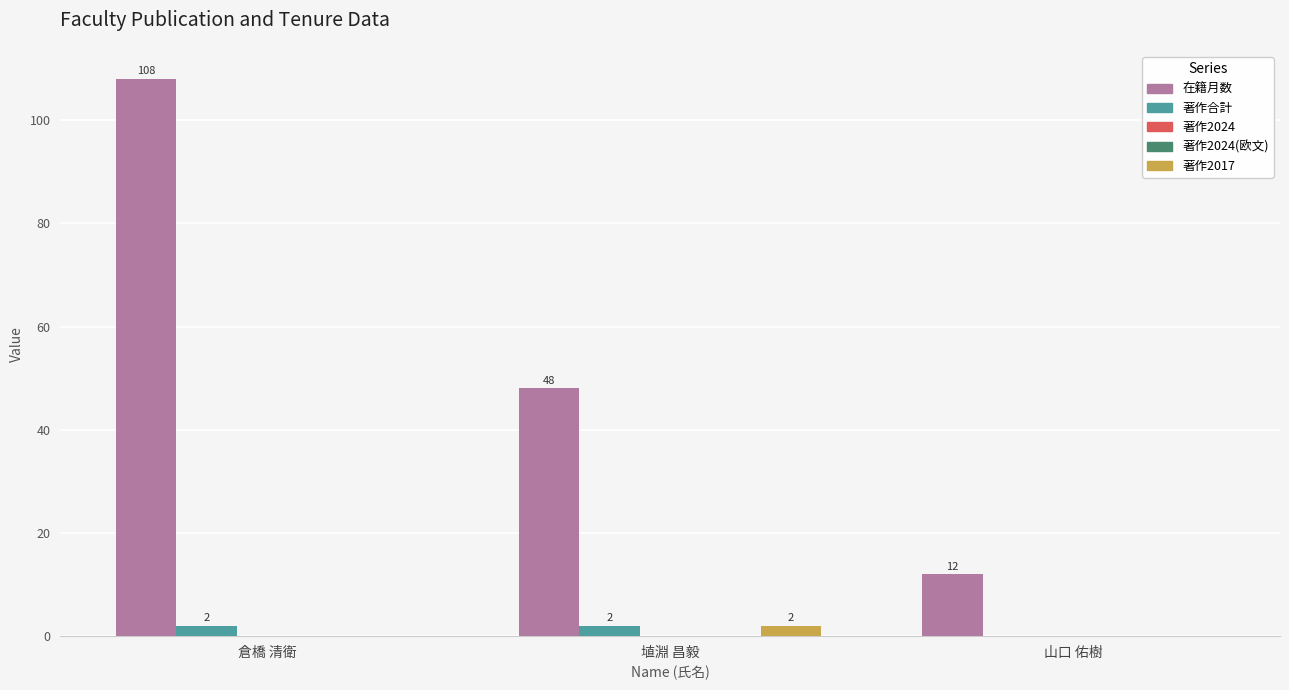

Are the bars horizontal?

No